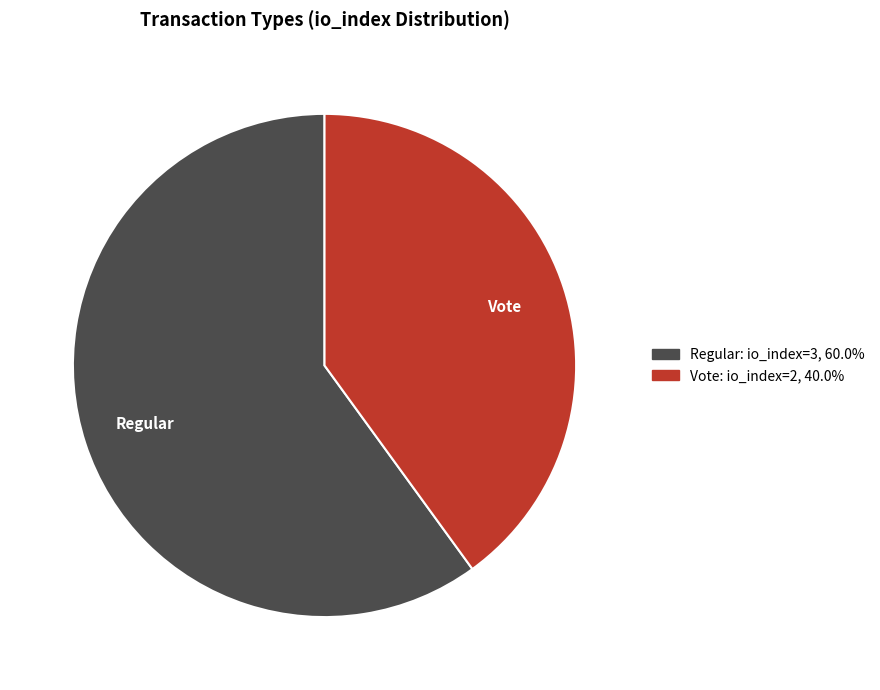

Combined, do Vote and Regular account for over 50%?

Yes